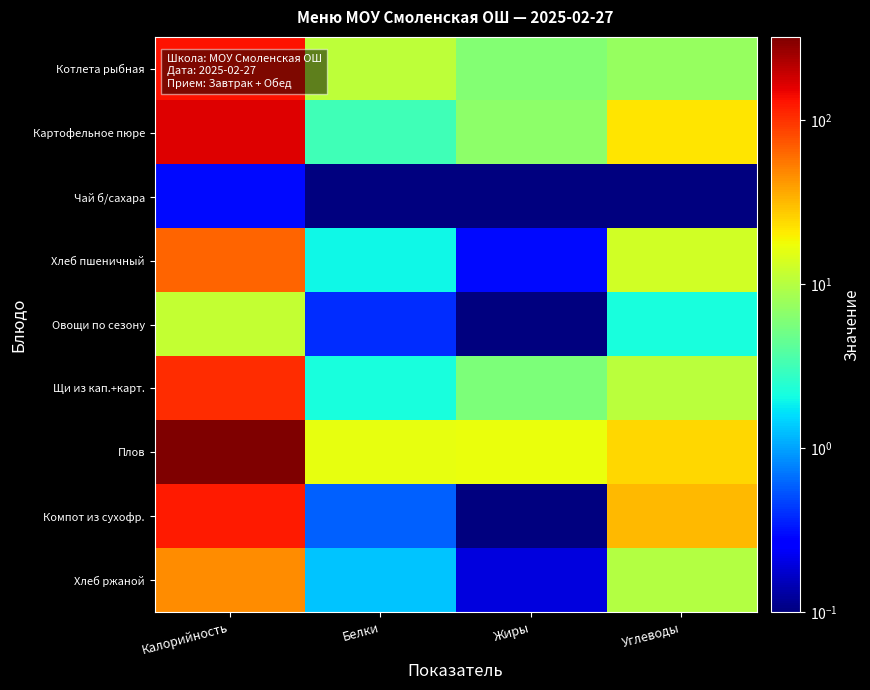

Reading right to left, transcribe all the data shown in this chart.

Котлета рыбная: Углеводы=7.4	Жиры=6.2	Белки=11.0	Калорийность=130.0
Картофельное пюре: Углеводы=21.9	Жиры=6.8	Белки=3.2	Калорийность=163.5
Чай б/сахара: Углеводы=0.0	Жиры=0.0	Белки=0.0	Калорийность=0.3
Хлеб пшеничный: Углеводы=12.9	Жиры=0.3	Белки=2.0	Калорийность=65.5
Овощи по сезону: Углеводы=2.2	Жиры=0.0	Белки=0.4	Калорийность=11.6
Щи из кап.+карт.: Углеводы=10.4	Жиры=5.8	Белки=2.2	Калорийность=104.2
Плов: Углеводы=24.4	Жиры=16.9	Белки=16.5	Калорийность=322.0
Компот из сухофр.: Углеводы=31.4	Жиры=0.0	Белки=0.6	Калорийность=124.0
Хлеб ржаной: Углеводы=9.9	Жиры=0.2	Белки=1.3	Калорийность=46.0